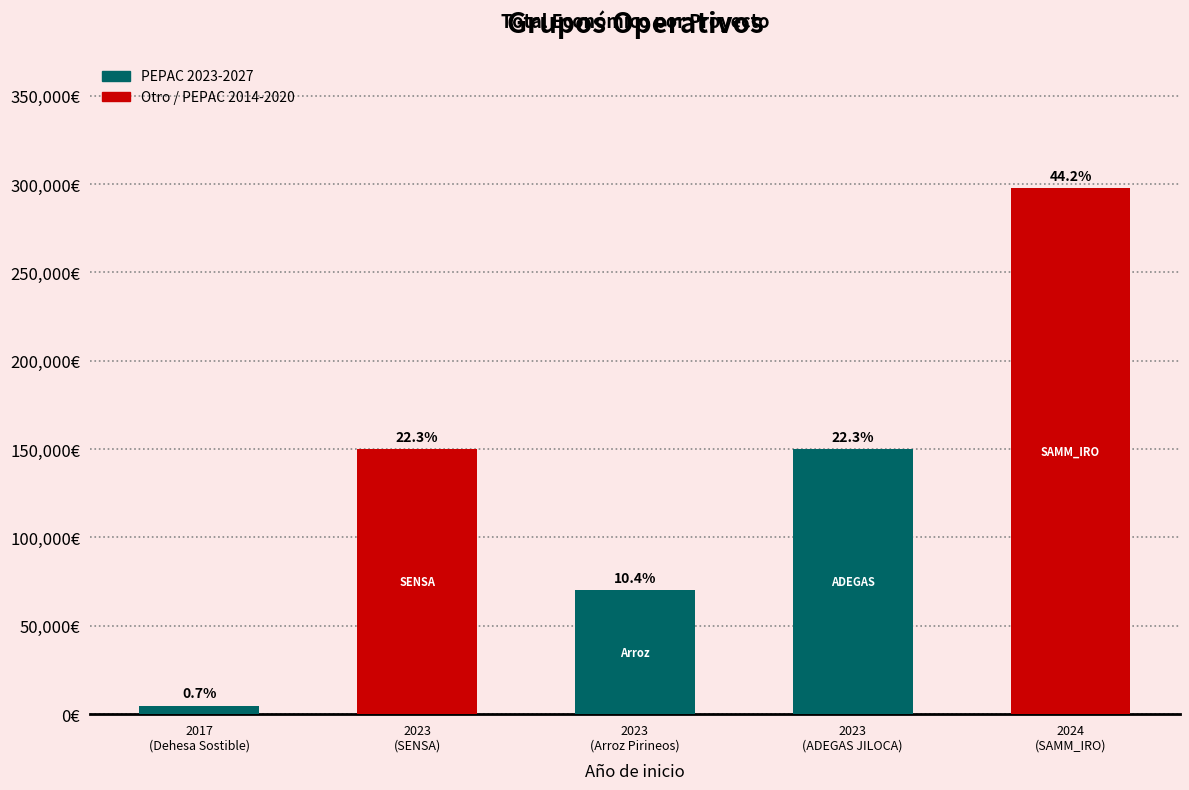

What is the change in value from 2017
(Dehesa Sostible) to 2023
(ADEGAS JILOCA)?

+145160